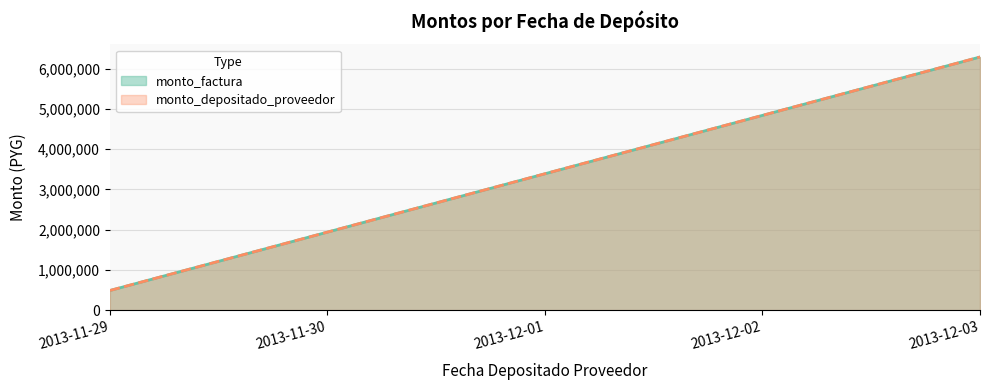

Does the chart display data point markers on the line(s)?

No